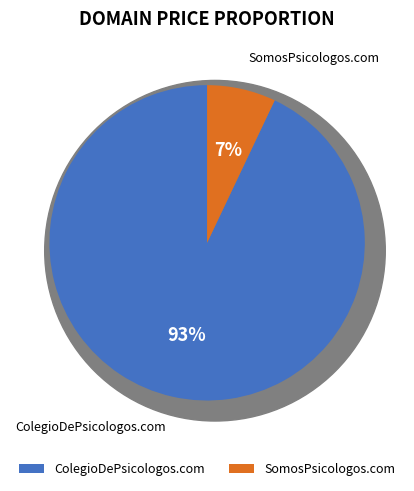

Between ColegioDePsicologos.com and SomosPsicologos.com, which is larger?

ColegioDePsicologos.com